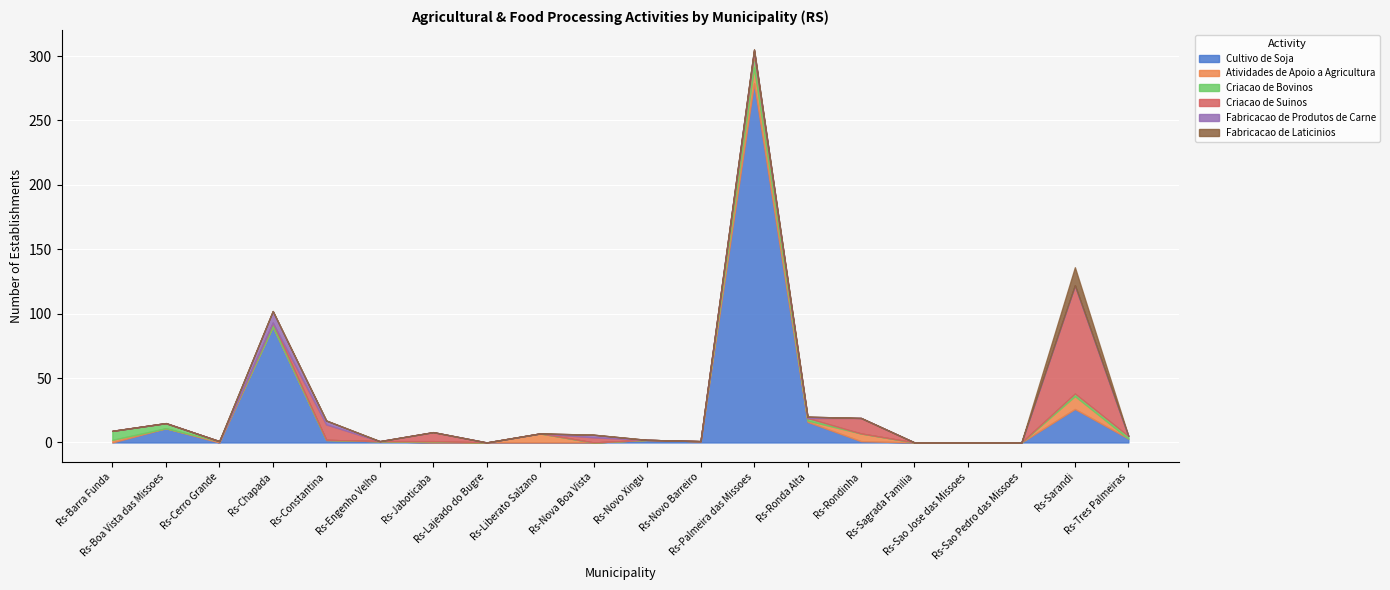

Where is the first local maximum for Fabricacao de Produtos de Carne?

Rs-Chapada